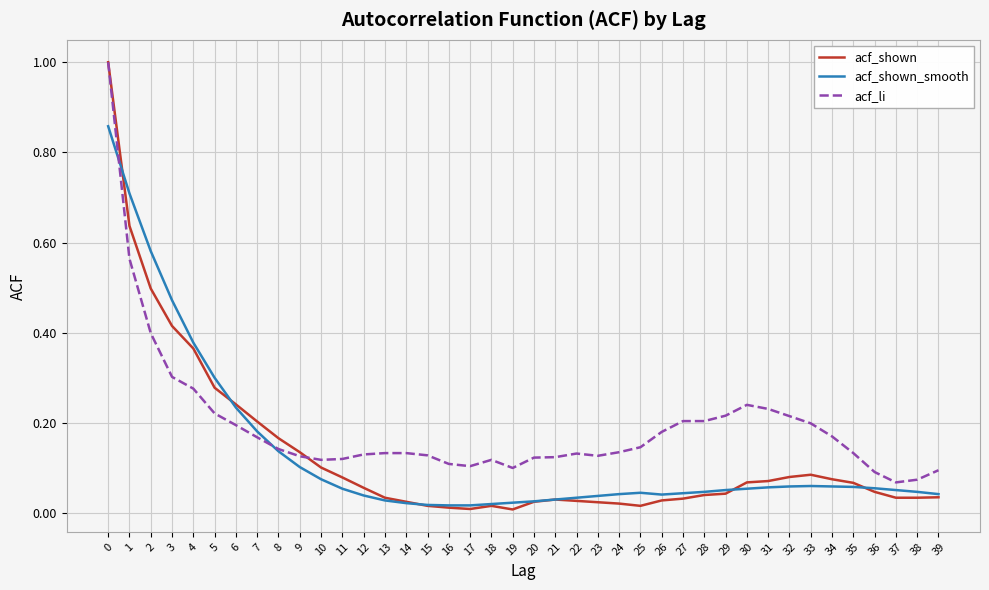

True or false: acf_shown and acf_shown_smooth intersect in this chart.

True